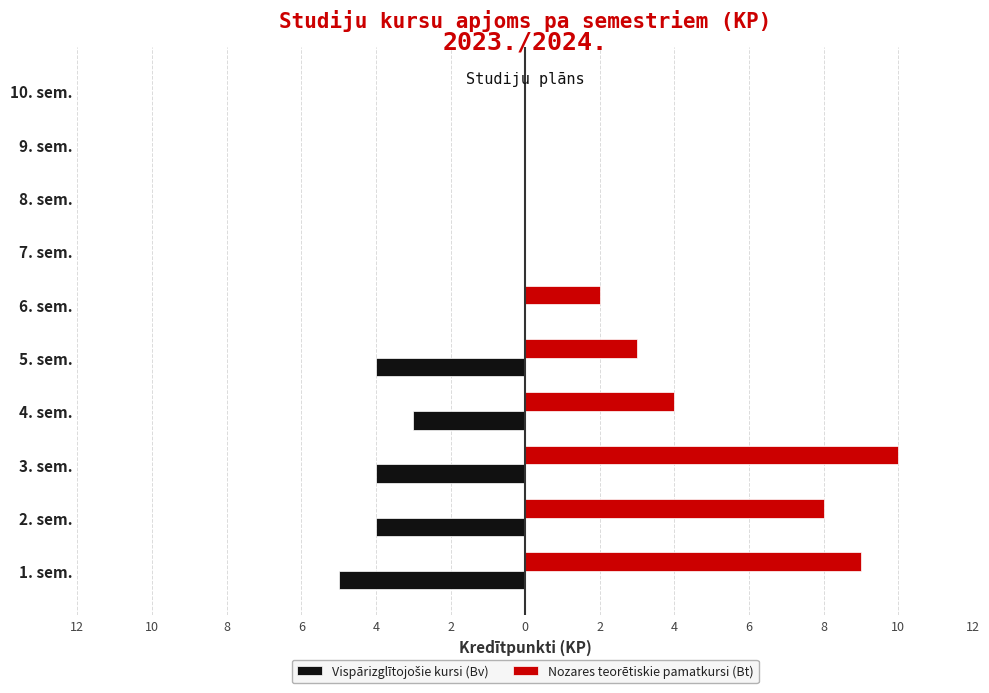

Does the chart contain any negative values?

Yes